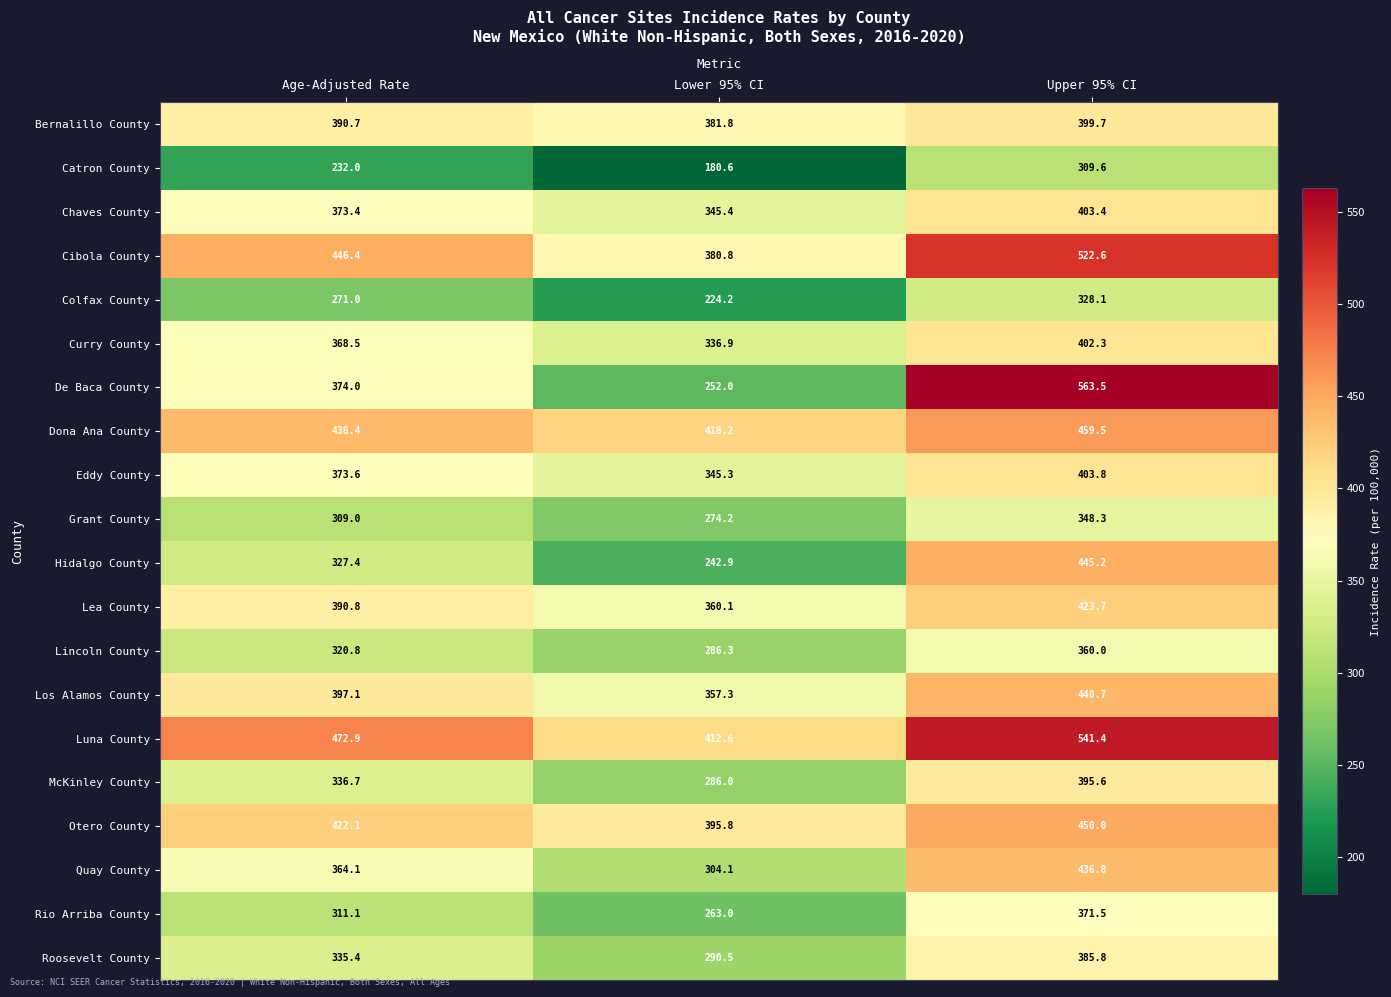

What is the approximate value of Los Alamos County at Age-Adjusted Rate?

397.1